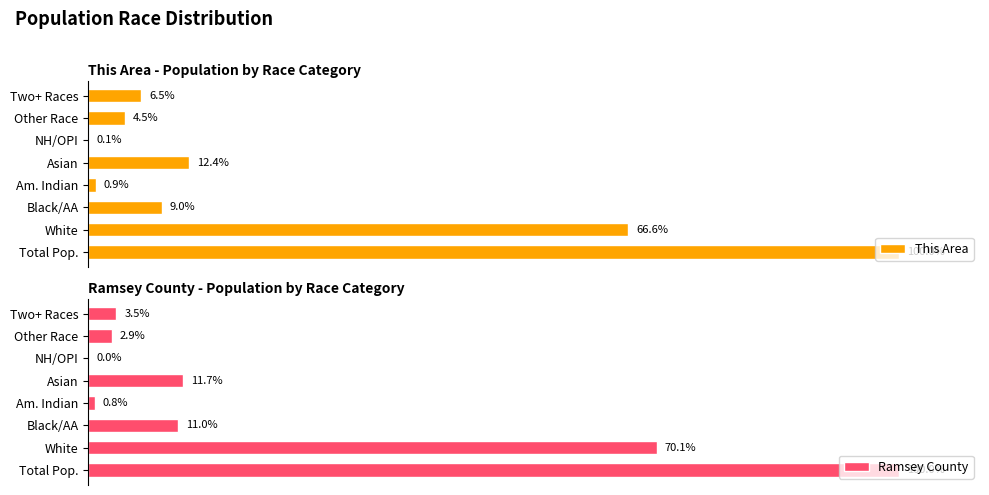

What is the difference between the second highest and second lowest values in the This Area series?

65.7